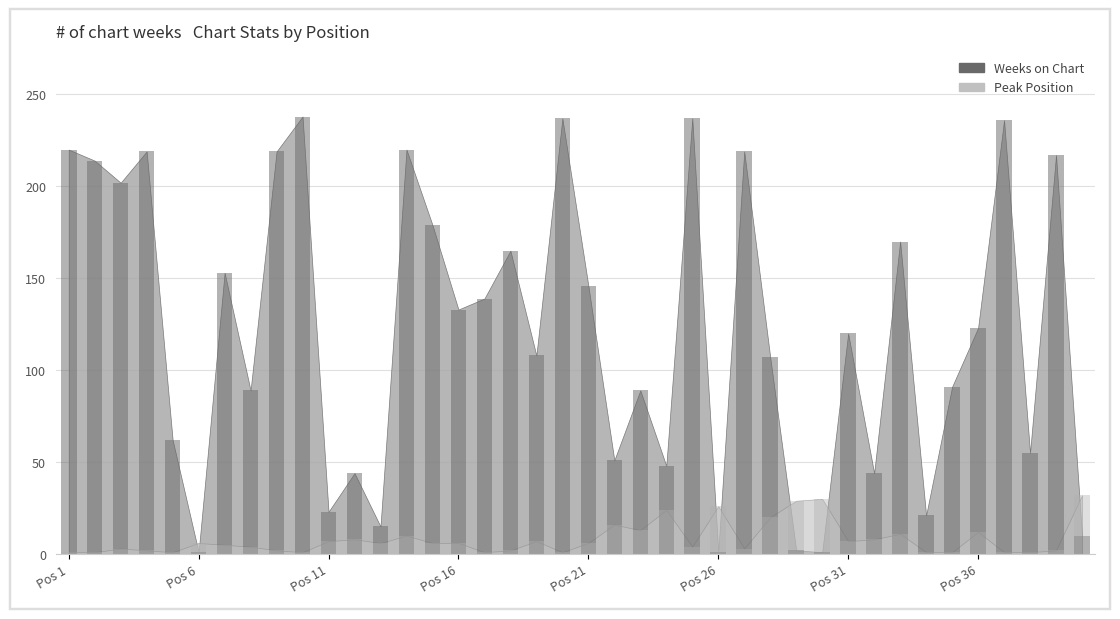

Reading right to left, extract all data points from this chart.

Weeks on Chart: 10	217	55	236	123	91	21	170	44	120	1	2	107	219	1	237	48	89	51	146	237	108	165	139	133	179	220	15	44	23	238	219	89	153	1	62	219	202	214	220
Peak Position: 32	2	1	1	12	1	1	11	8	7	30	29	20	3	26	4	24	13	16	6	1	7	2	1	6	6	10	6	8	7	1	2	4	5	6	1	2	3	1	1